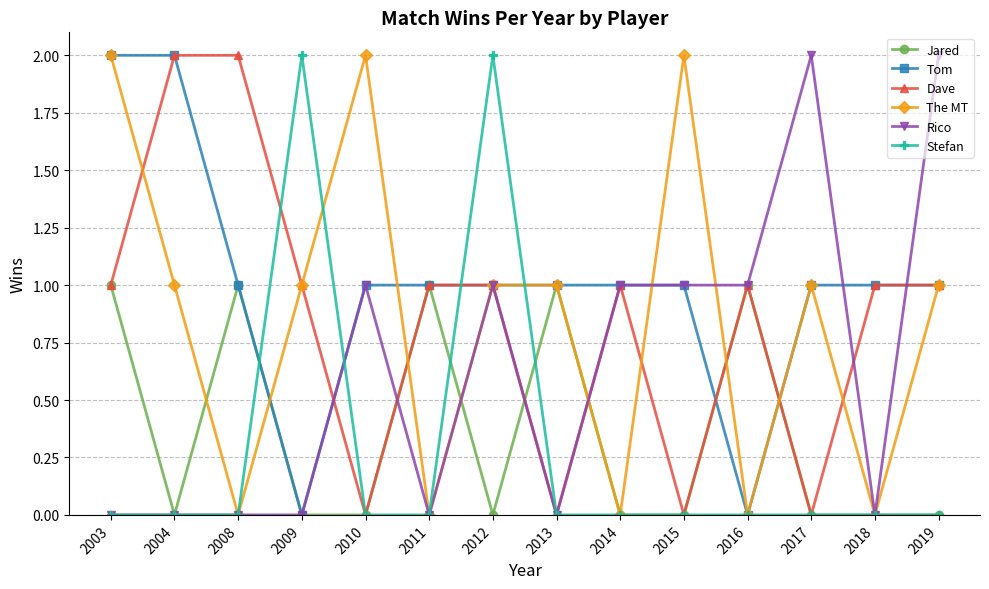

True or false: The MT has a value of 1 at 2012.

True